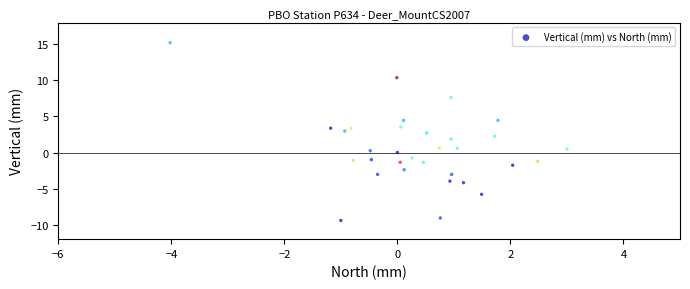

What is the range of Y values (max minus min)?

24.6